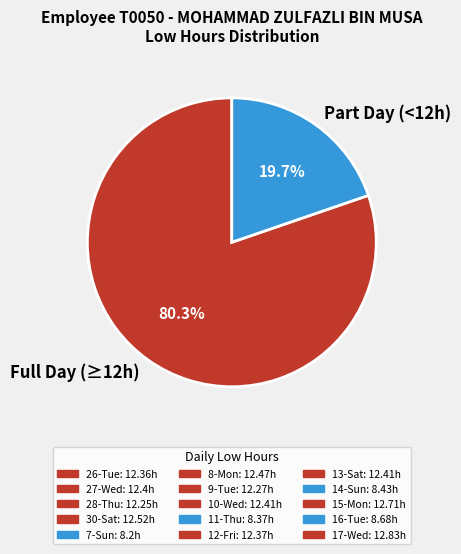

How many segments does this pie chart have?

2